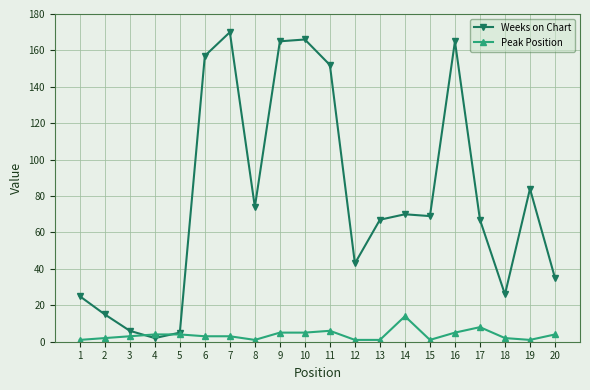

At 10, list the series in order from largest to smallest.

Weeks on Chart, Peak Position